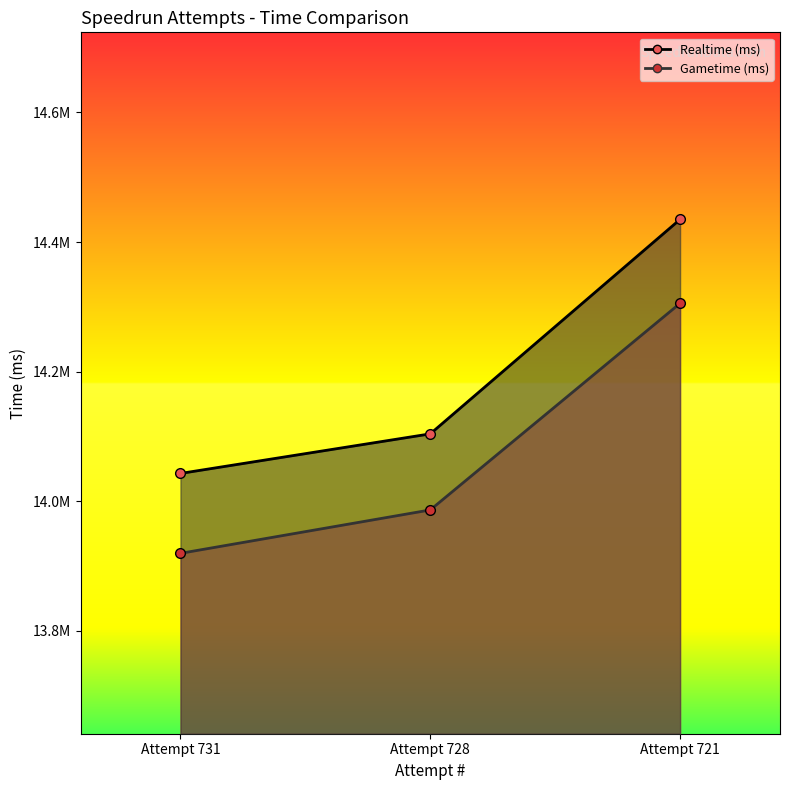

What is the approximate value of Realtime (ms) at Attempt 731, to the nearest 10?

14042910